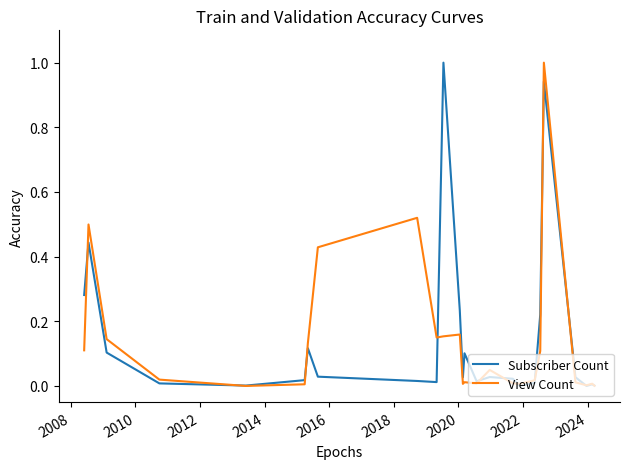

What is the maximum value shown in the chart?

1.0